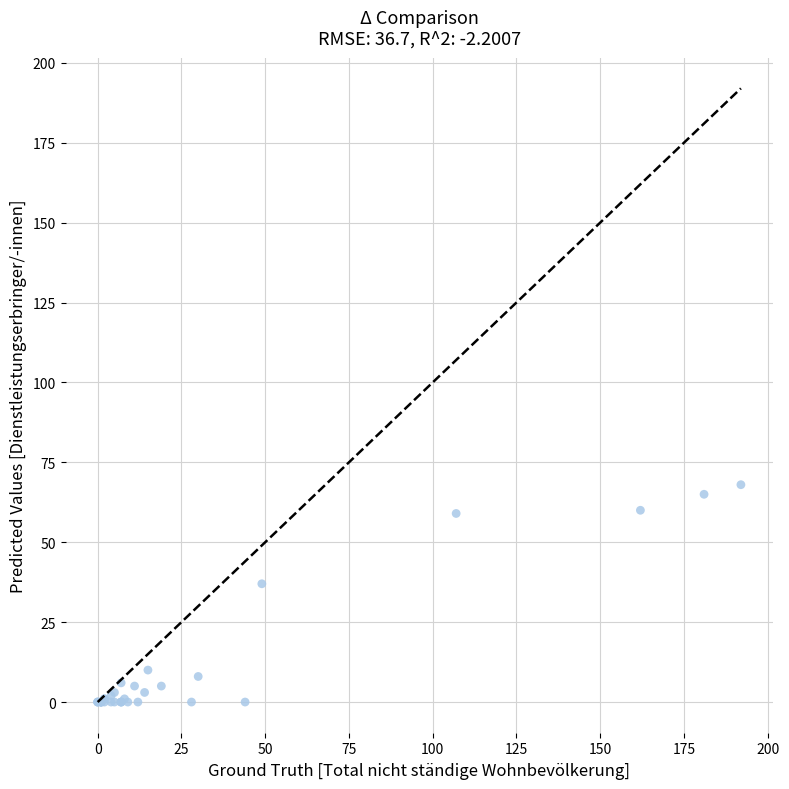

What Y value in the scatter plot is closest to 34?

37